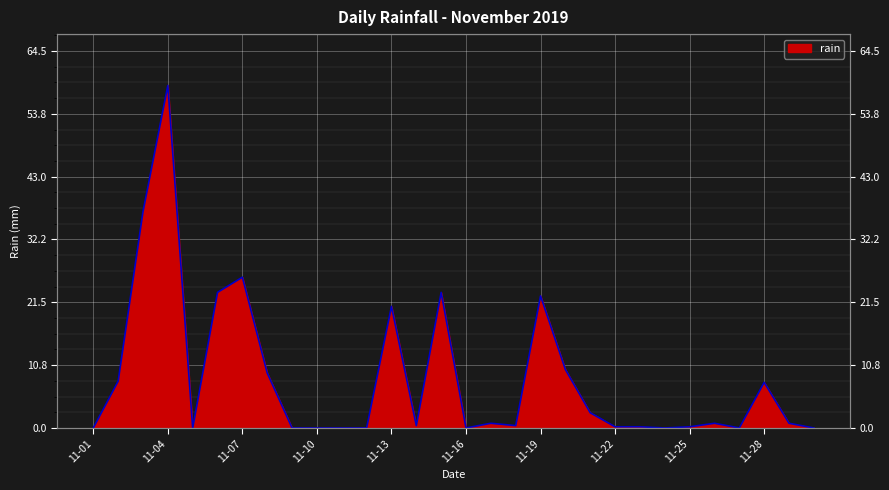

At which category does the data reach its first local peak?

11-04